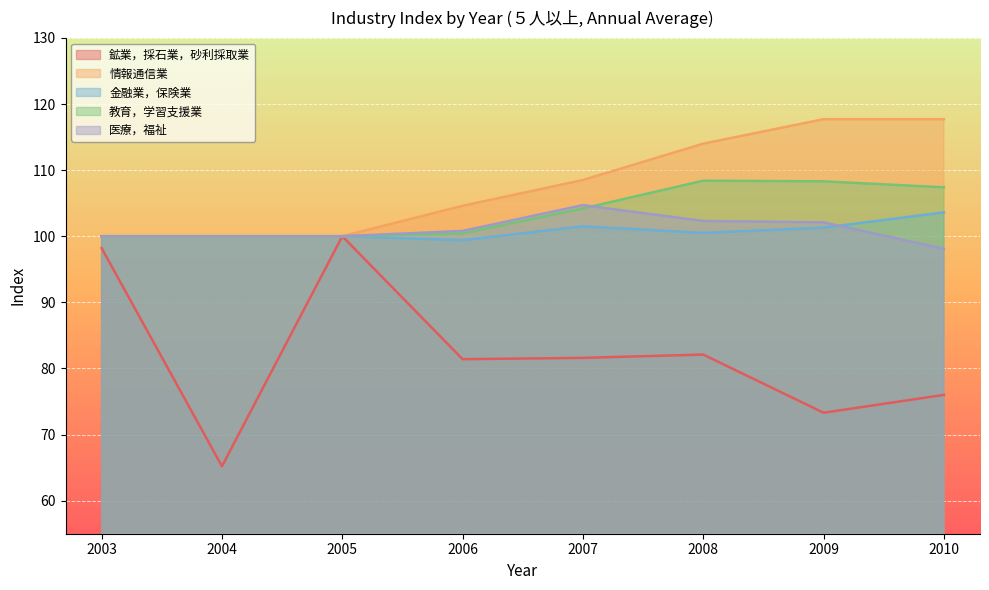

What is the value of the 教育，学習支援業 point at the 2nd from the left?

100.0